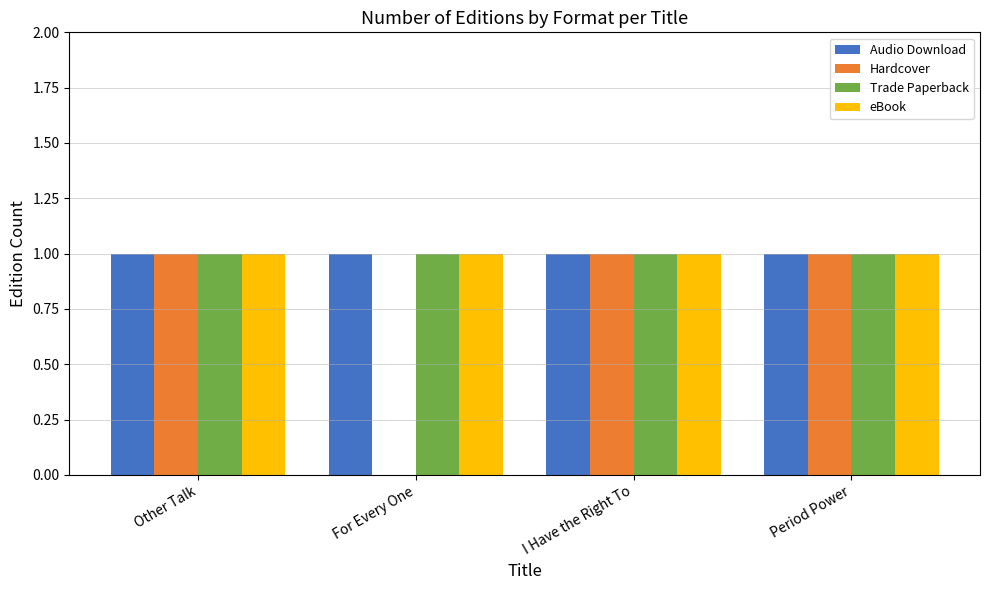

What is the total value across all series at Other Talk?

4